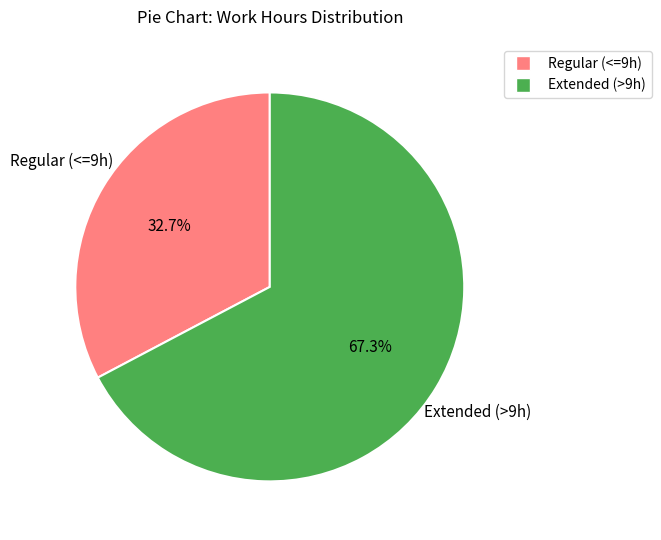

Does any single category account for the majority?

Yes